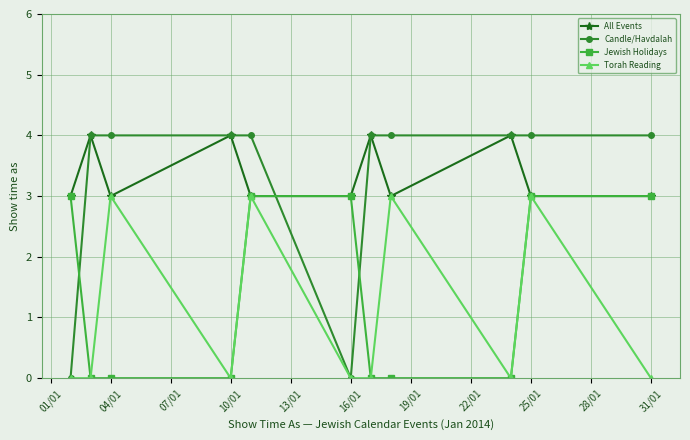

True or false: Torah Reading has more than 1 points higher than both neighbors.

True